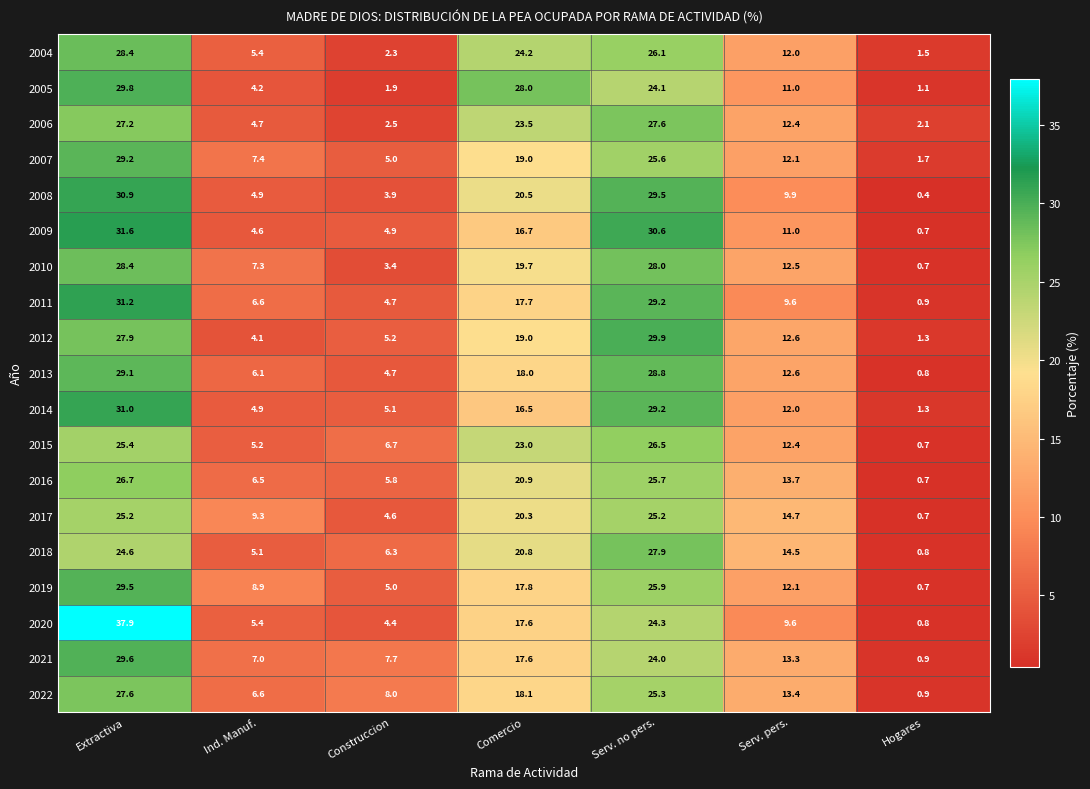

True or false: 2019 has a value of 19.7 at Serv. pers..

False